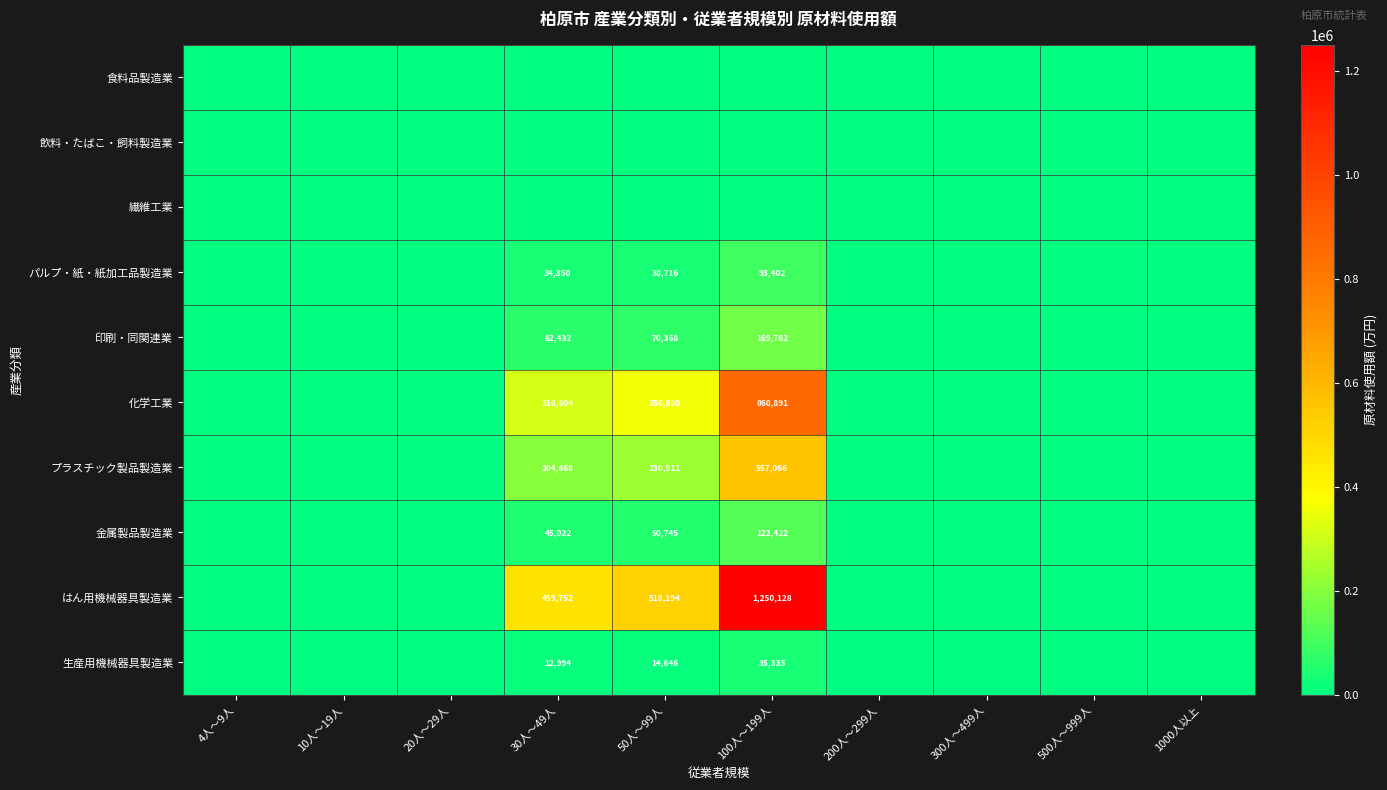

What is the sum of the プラスチック製品製造業 values at 30人～49人 and 50人～99人?

435779